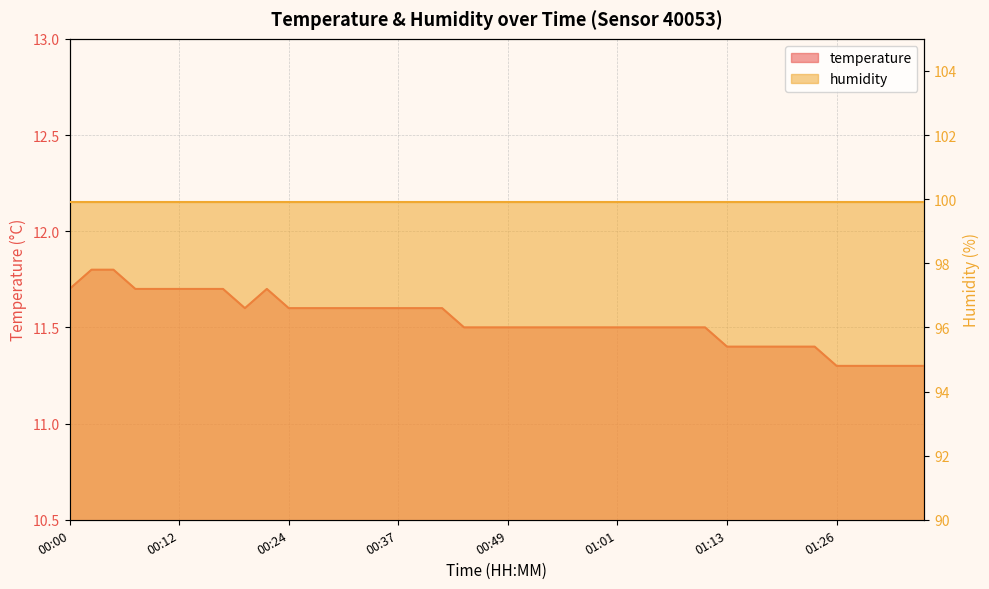

Rank the categories by value from lowest to highest.

01:26, 01:28, 01:30, 01:33, 01:35, 01:13, 01:16, 01:18, 01:21, 01:23, 00:44, 00:46, 00:49, 00:51, 00:54, 00:56, 00:59, 01:01, 01:04, 01:06, 01:08, 01:11, 00:20, 00:24, 00:27, 00:29, 00:32, 00:34, 00:37, 00:39, 00:42, 00:00, 00:07, 00:10, 00:12, 00:15, 00:17, 00:22, 00:03, 00:05